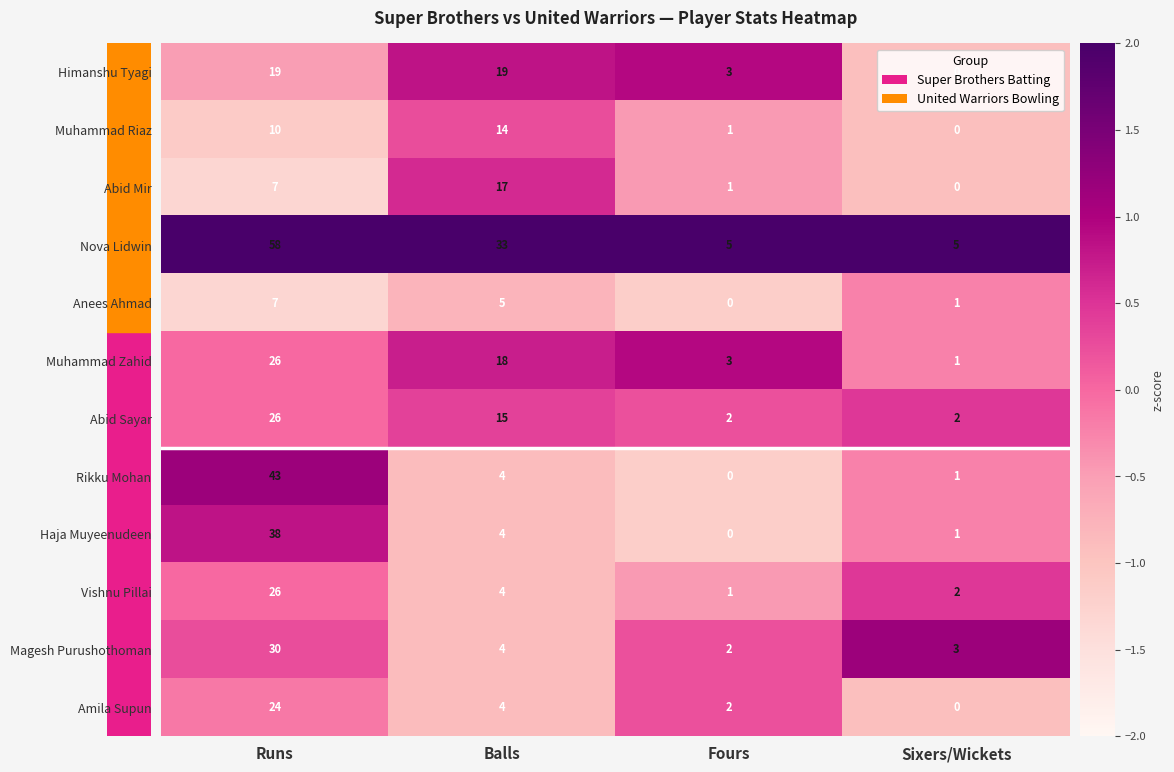

What is the difference between the highest and lowest values at Runs?

51